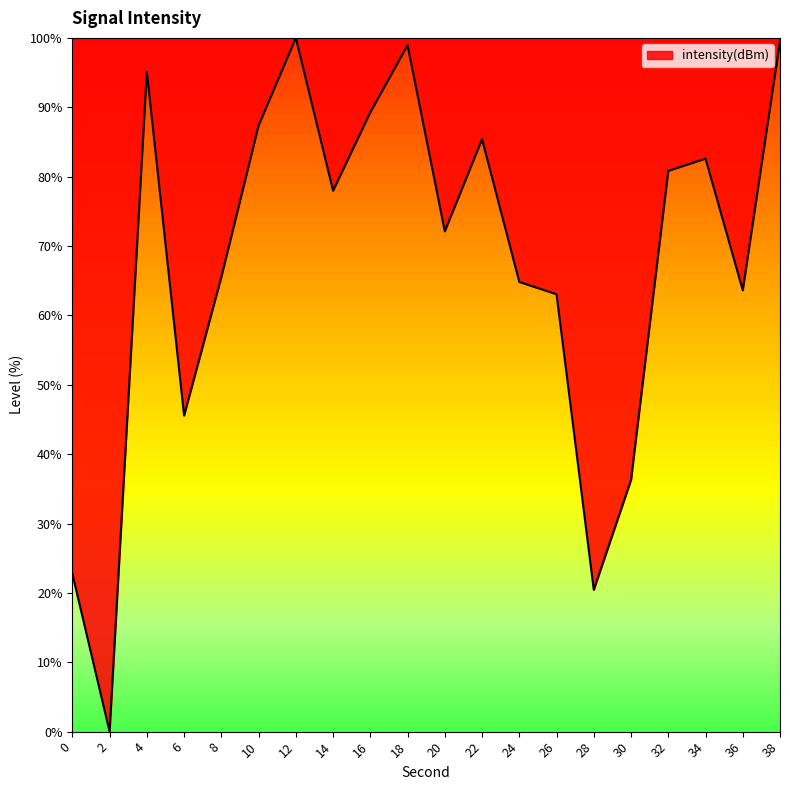

Reading left to right, extract all data points from this chart.

0=22.8	2=0.0	4=95.1	6=45.6	8=65.5	10=87.4	12=100.0	14=78.0	16=89.3	18=99.0	20=72.1	22=85.4	24=64.8	26=63.1	28=20.4	30=36.3	32=80.8	34=82.6	36=63.6	38=99.6